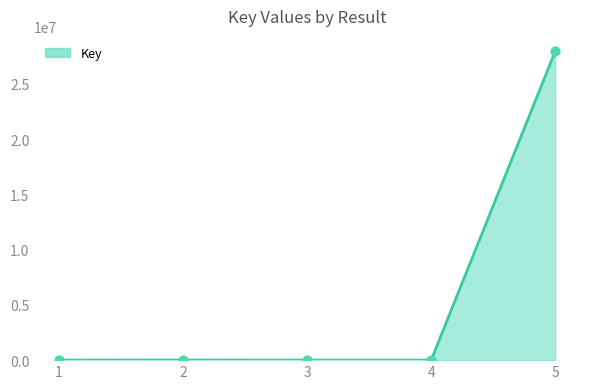

What is the change in value from 2 to 3?

-4258